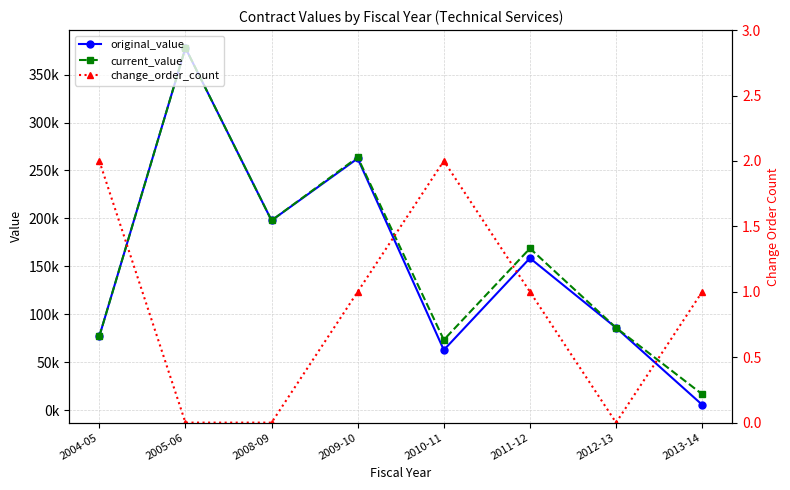

In current_value, how many points are higher than both neighbors (excluding endpoints)?

3